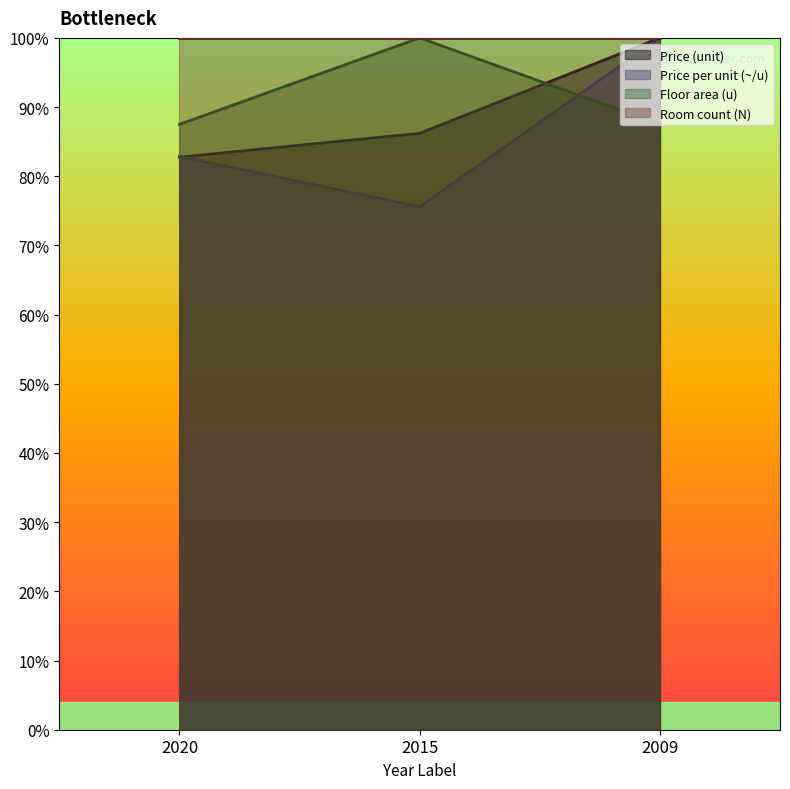

Which has a higher value, 2009 or 2020?

2009